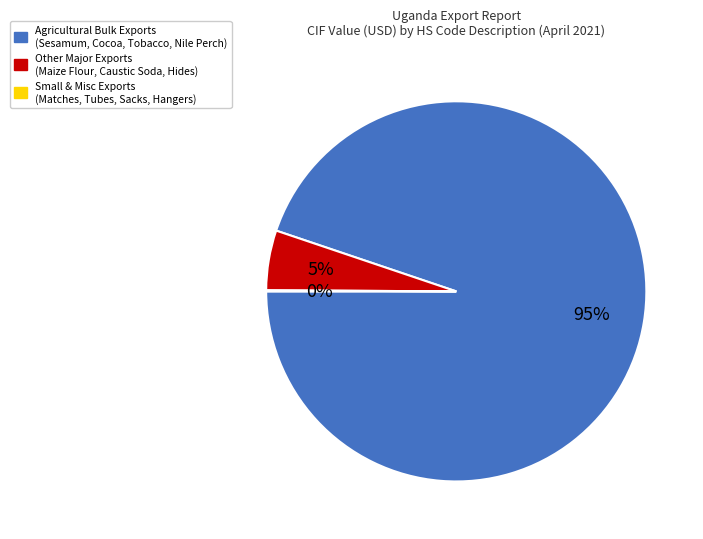

Do Agricultural Bulk Exports (Sesamum, Cocoa, Tobacco, Nile Perch) and Other Major Exports (Maize Flour, Caustic Soda, Hides) together represent more than half of the pie?

Yes